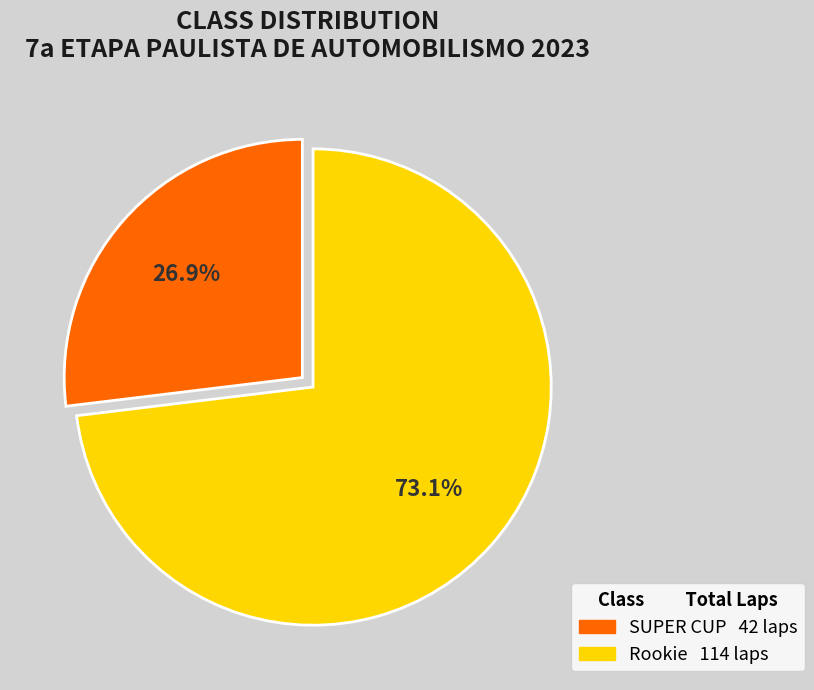

Is there a majority slice in this chart?

Yes